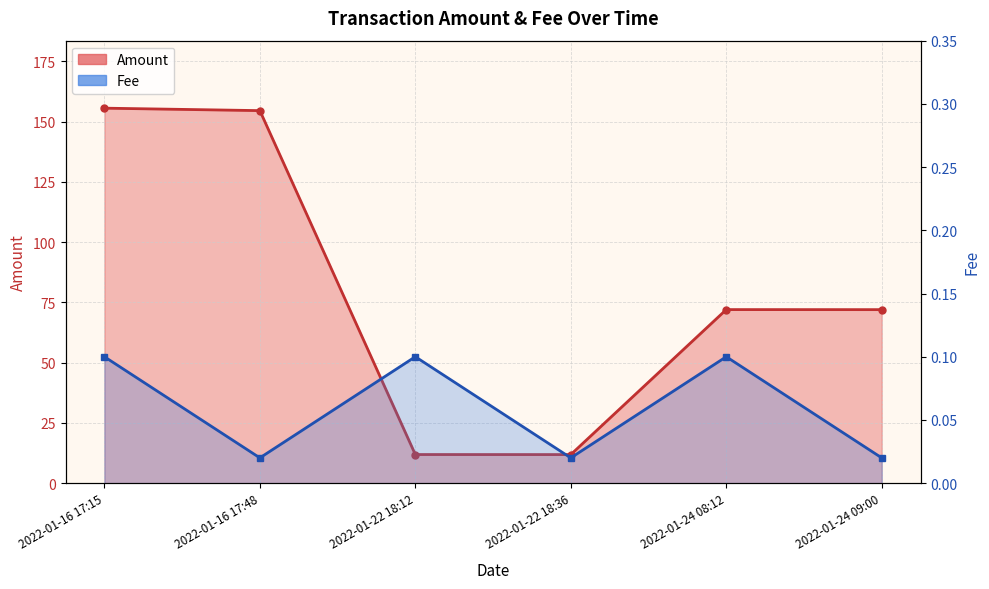

At which category does the chart reach its peak across all series?

2022-01-16 17:15